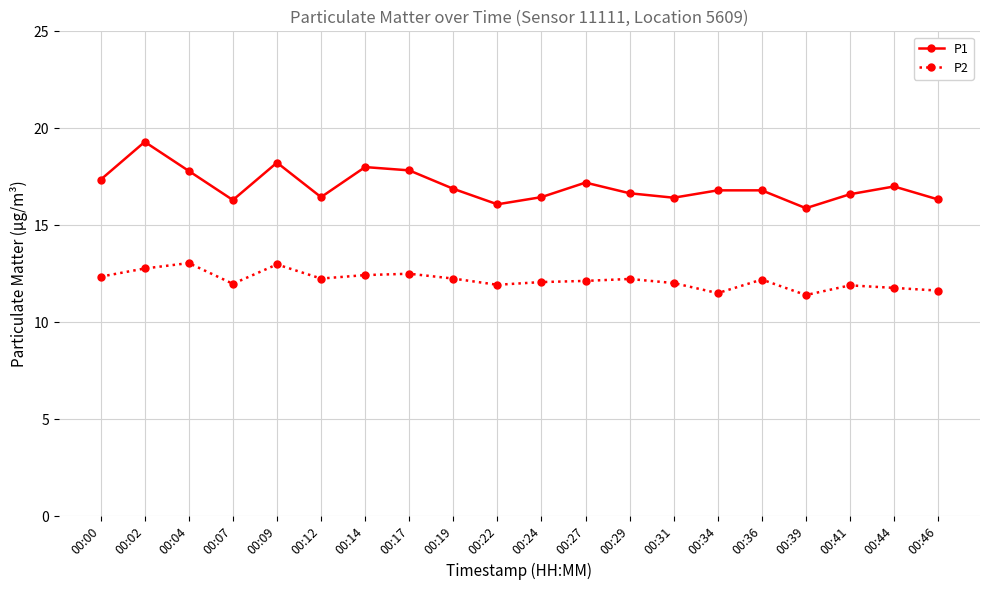

How many data points does each series have?

20